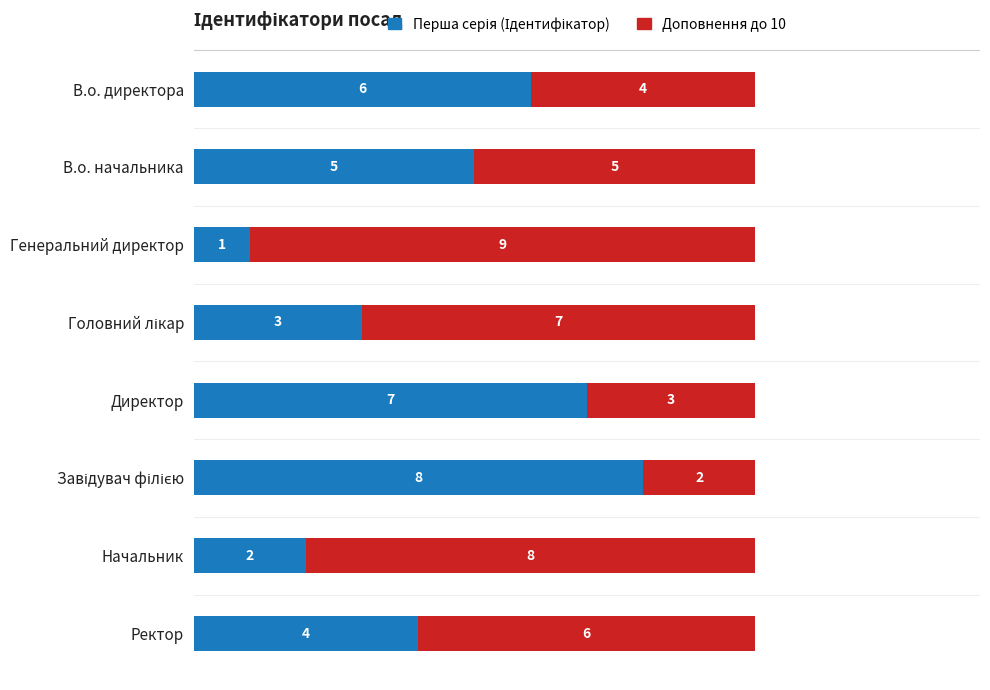

What is the total value across all series at Ректор?

10